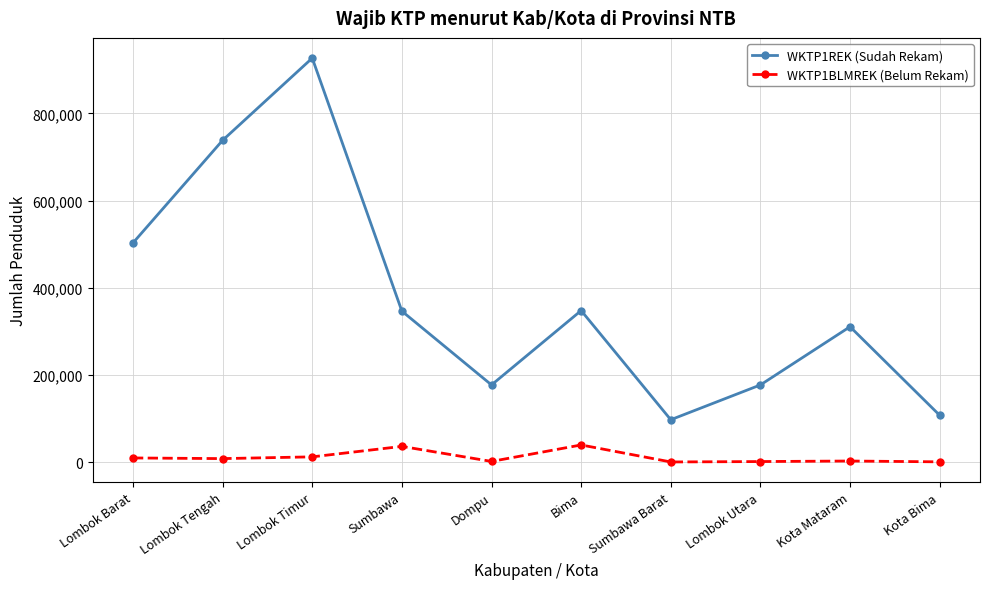

What is the spread (max minus min) of values at Sumbawa?

310000